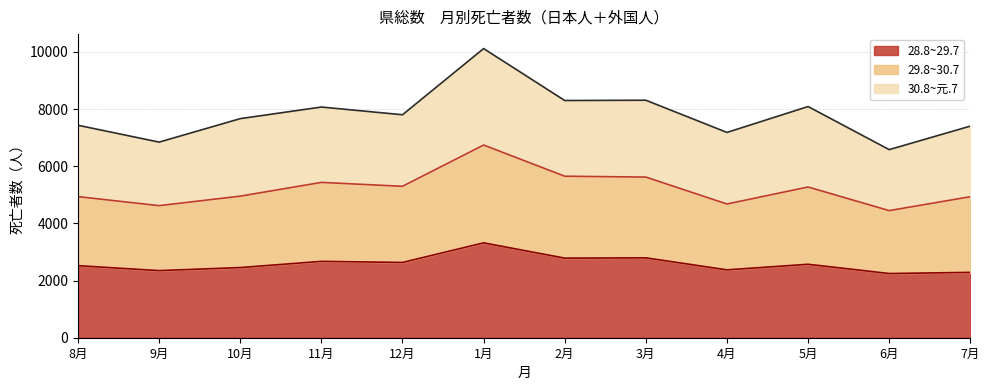

What is the lowest value of the 28.8~29.7 series?

2245